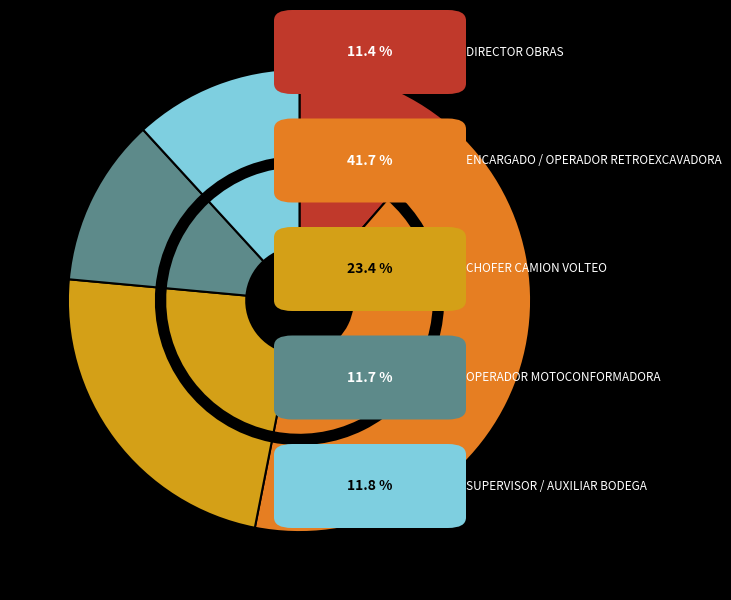

To the nearest percent, what is the combined percentage of SUPERVISOR BODEGA MUNICIPAL and AUXILIAR DE LA BODEGA MUNICIPAL?

12%